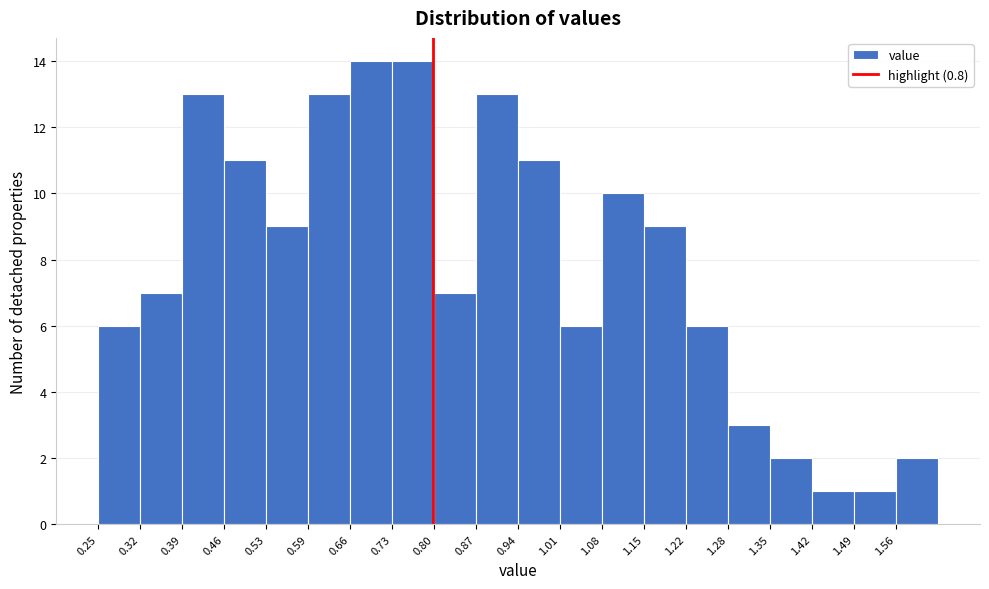

Reading left to right, list every bar in this chart as the range it spans on the x-axis followed by its height. Neither the bar edges nor the heights are printed on the chart, so give them approximately, as read against the axes.

0.250 to 0.319: 6
0.319 to 0.388: 7
0.388 to 0.457: 13
0.457 to 0.526: 11
0.526 to 0.595: 9
0.595 to 0.664: 13
0.664 to 0.733: 14
0.733 to 0.802: 14
0.802 to 0.871: 7
0.871 to 0.940: 13
0.940 to 1.009: 11
1.009 to 1.078: 6
1.078 to 1.147: 10
1.147 to 1.216: 9
1.216 to 1.285: 6
1.285 to 1.354: 3
1.354 to 1.423: 2
1.423 to 1.492: 1
1.492 to 1.561: 1
1.561 to 1.630: 2